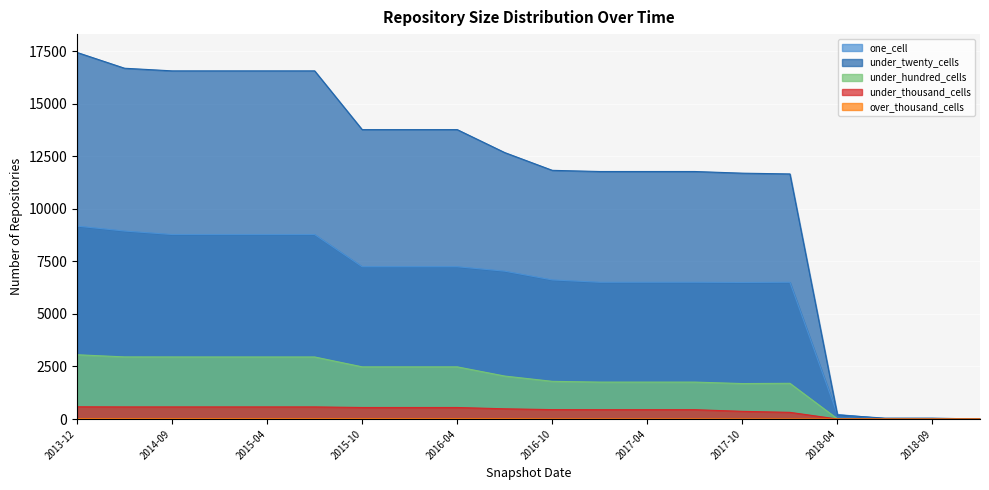

True or false: under_hundred_cells and over_thousand_cells cross at least once.

False